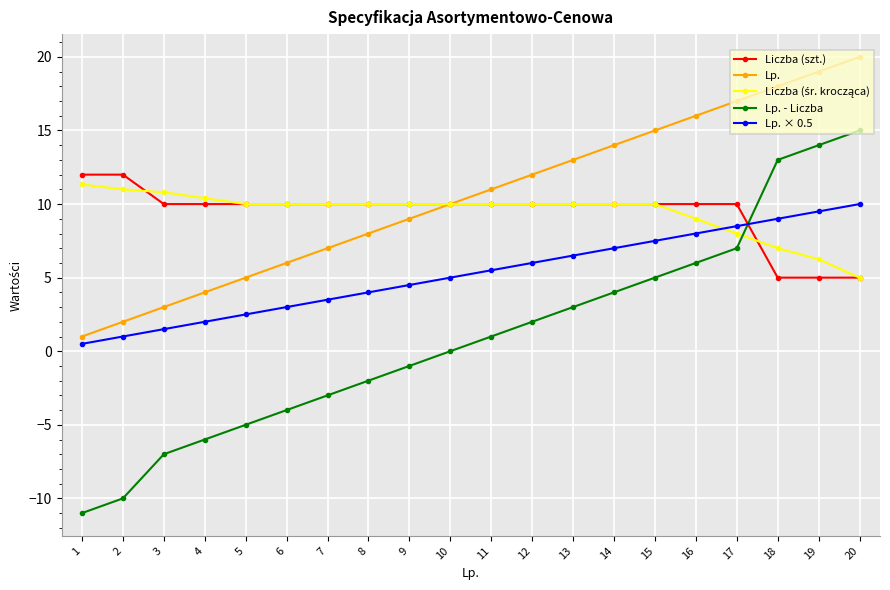

Which series has the largest range (max minus min)?

Lp. - Liczba